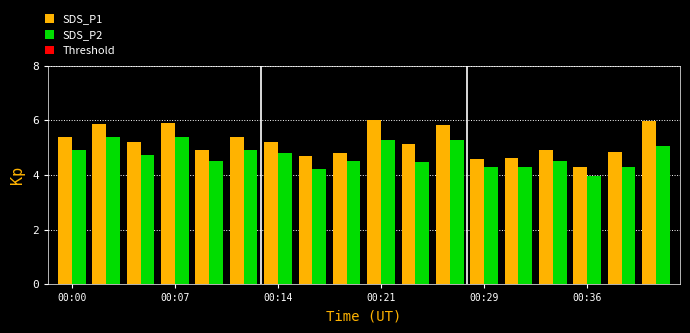

What is the difference between the maximum and minimum values in the SDS_P1 series?

1.7